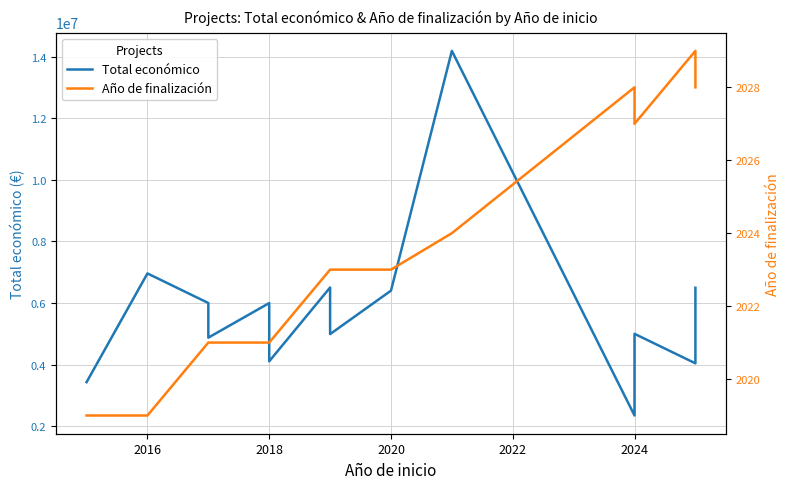

True or false: Año de finalización and Total económico intersect in this chart.

False